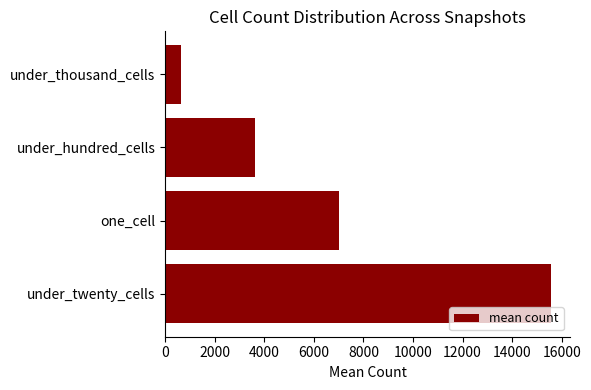

Does the chart contain any negative values?

No